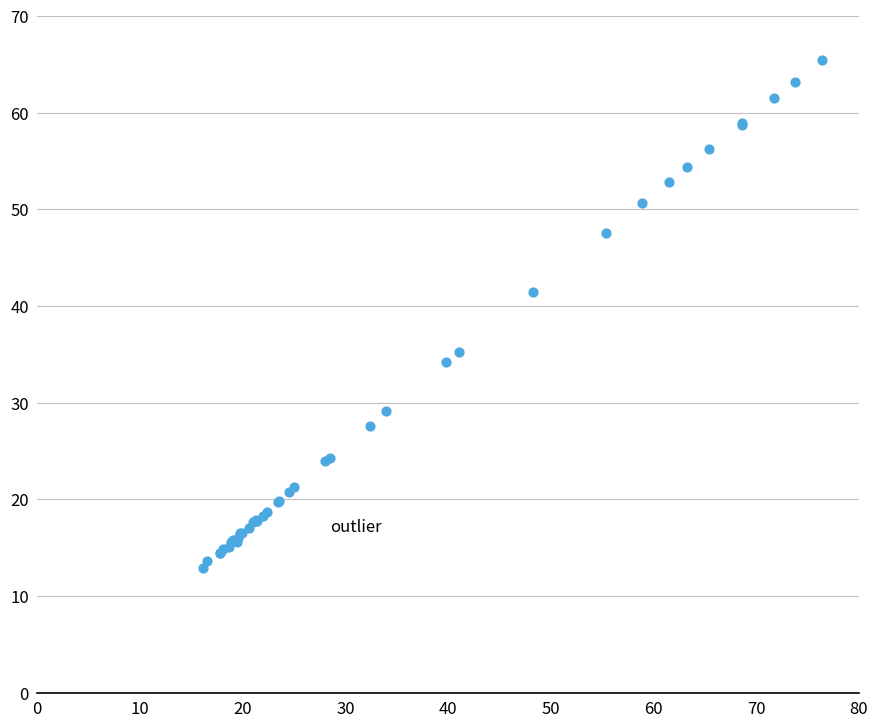

What Y value in the scatter plot is closest to 39?

41.5